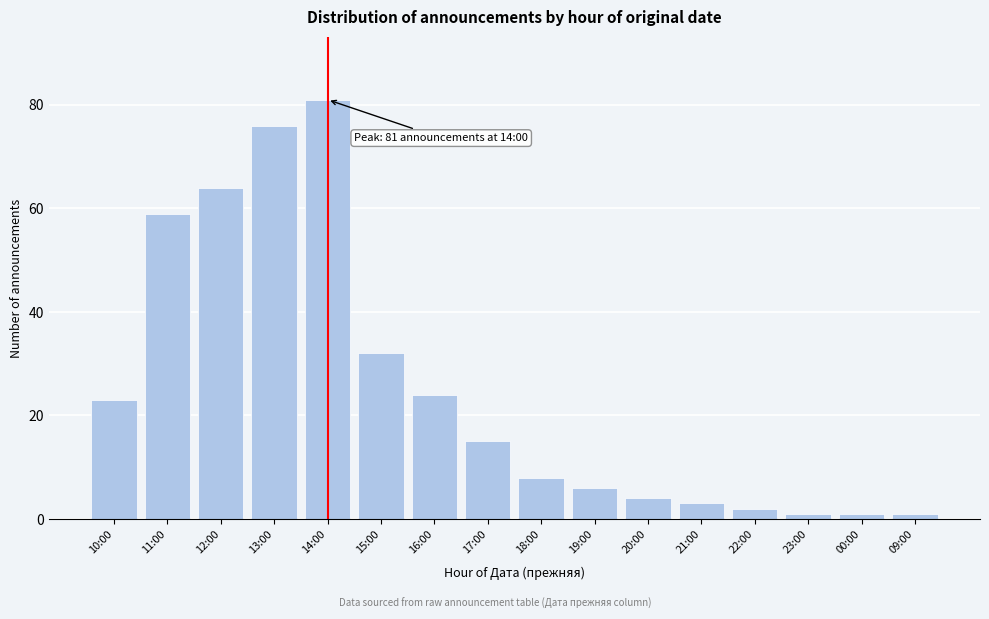

Reading left to right, transcribe all the data shown in this chart.

23	59	64	76	81	32	24	15	8	6	4	3	2	1	1	1